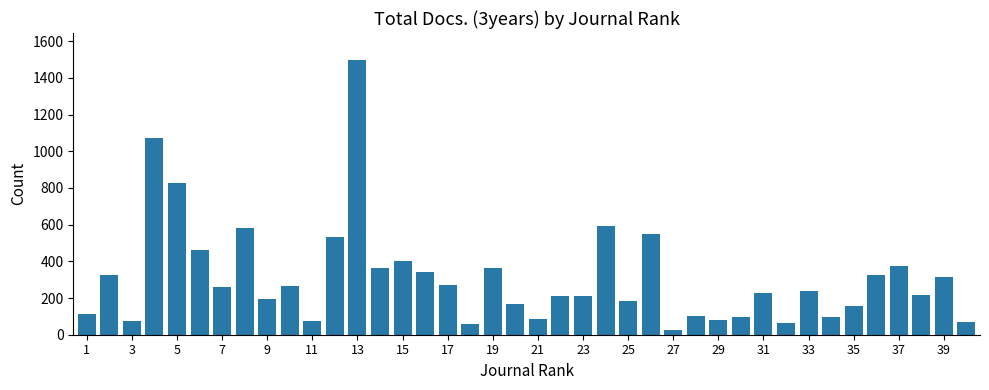

Count the number of categories in the chart.

40